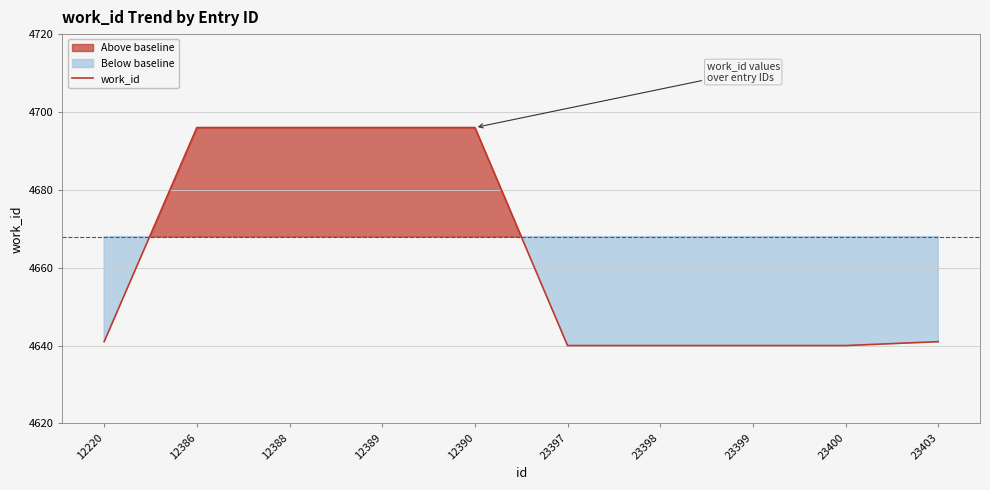

What is the value of the 3rd point from the left?

4696